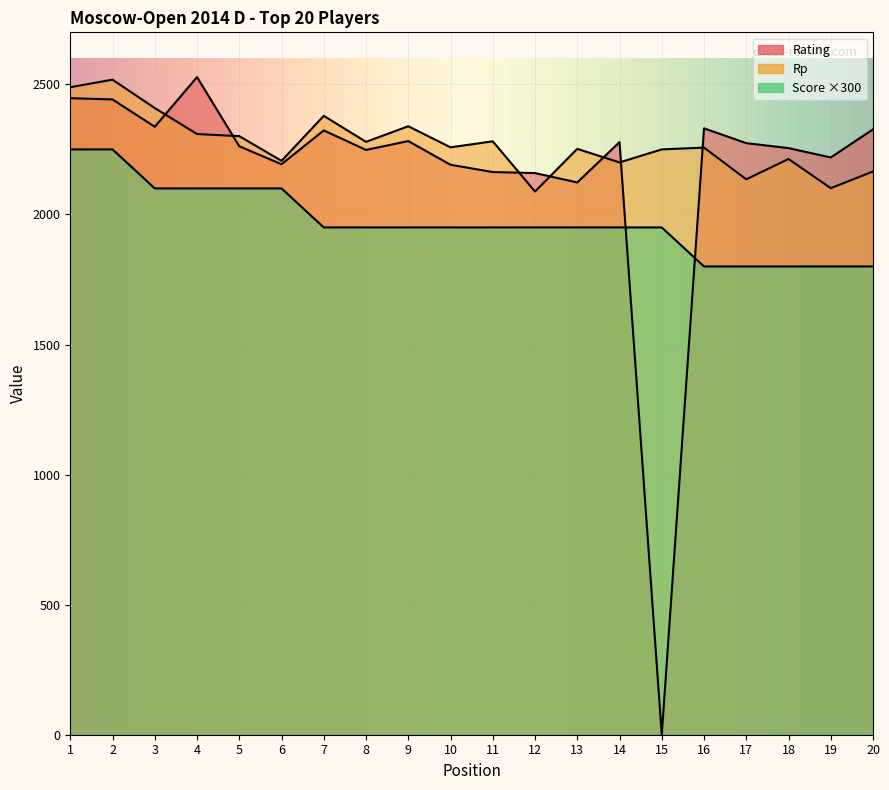

True or false: Score has a value of 2572 at 9.

False